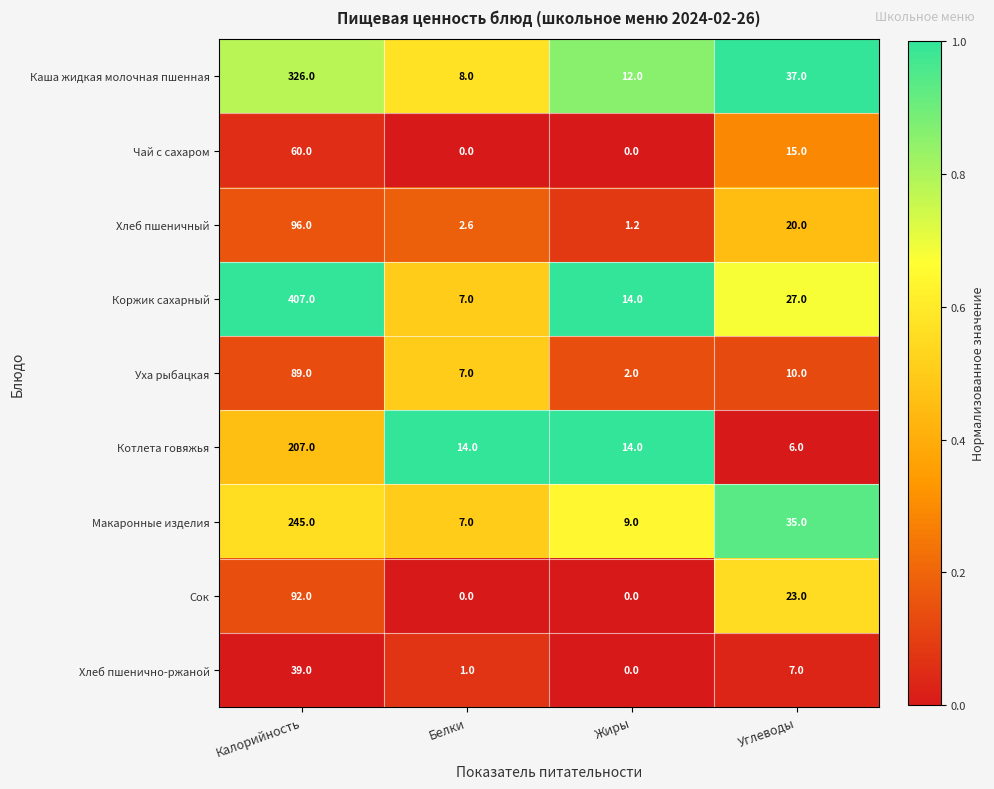

What is the lowest value of the Уха рыбацкая series?

2.0